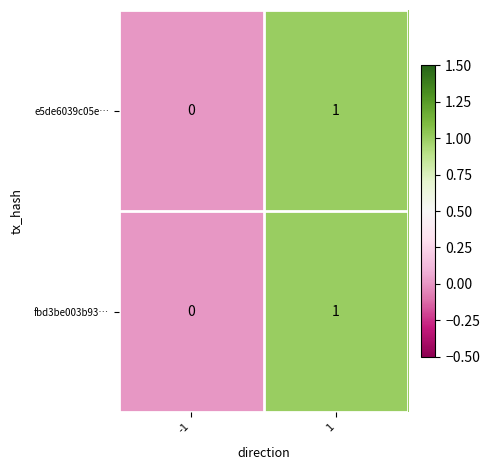

Reading left to right, transcribe all the data shown in this chart.

e5de6039c05e…: 0	1
fbd3be003b93…: 0	1